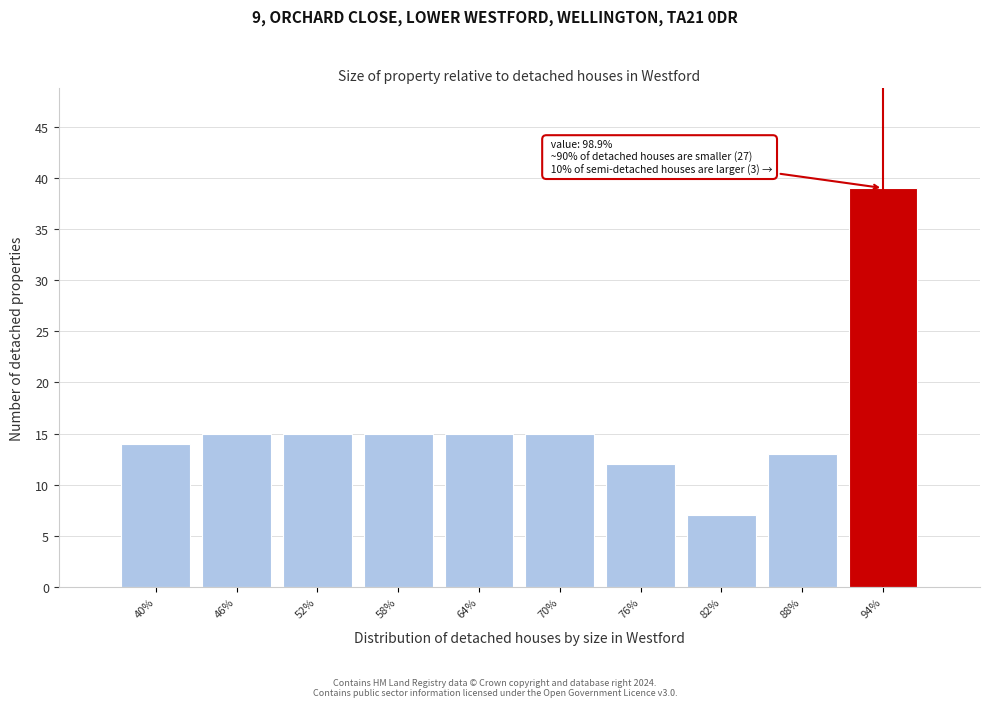

Reading left to right, extract all data points from this chart.

40%=14	46%=15	52%=15	58%=15	64%=15	70%=15	76%=12	82%=7	88%=13	94%=39